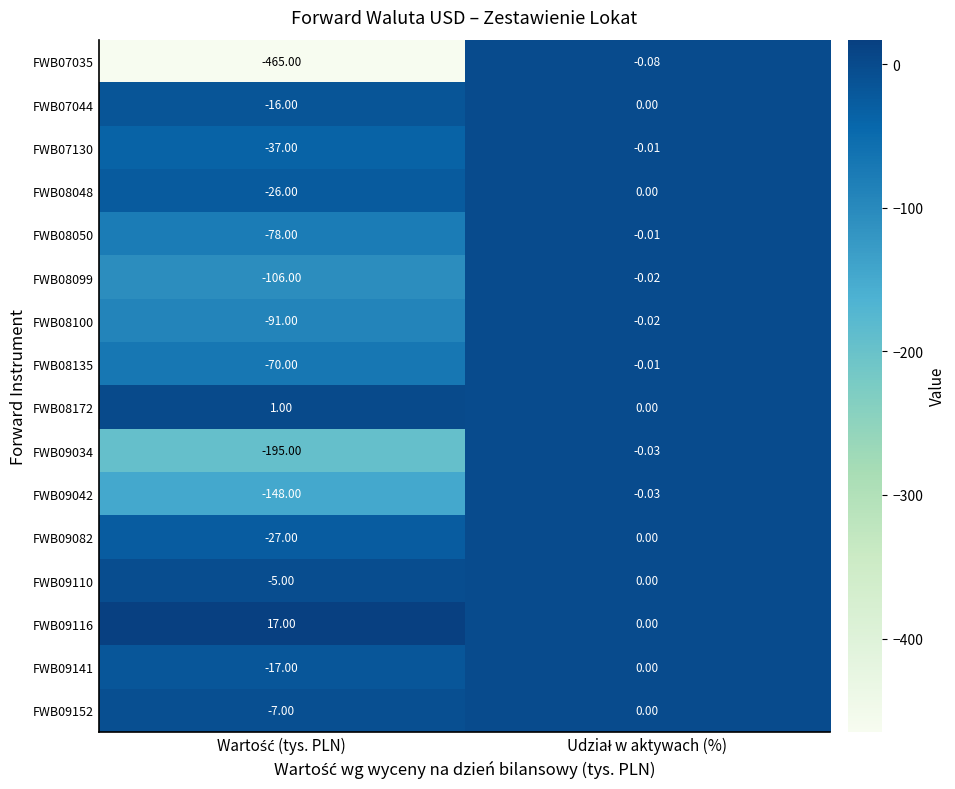

Reading left to right, what are all the values shown in this chart?

FWB07035: Wartość (tys. PLN)=-465.0	Udział w aktywach (%)=-0.1
FWB07044: Wartość (tys. PLN)=-16.0	Udział w aktywach (%)=0.0
FWB07130: Wartość (tys. PLN)=-37.0	Udział w aktywach (%)=-0.0
FWB08048: Wartość (tys. PLN)=-26.0	Udział w aktywach (%)=0.0
FWB08050: Wartość (tys. PLN)=-78.0	Udział w aktywach (%)=-0.0
FWB08099: Wartość (tys. PLN)=-106.0	Udział w aktywach (%)=-0.0
FWB08100: Wartość (tys. PLN)=-91.0	Udział w aktywach (%)=-0.0
FWB08135: Wartość (tys. PLN)=-70.0	Udział w aktywach (%)=-0.0
FWB08172: Wartość (tys. PLN)=1.0	Udział w aktywach (%)=0.0
FWB09034: Wartość (tys. PLN)=-195.0	Udział w aktywach (%)=-0.0
FWB09042: Wartość (tys. PLN)=-148.0	Udział w aktywach (%)=-0.0
FWB09082: Wartość (tys. PLN)=-27.0	Udział w aktywach (%)=0.0
FWB09110: Wartość (tys. PLN)=-5.0	Udział w aktywach (%)=0.0
FWB09116: Wartość (tys. PLN)=17.0	Udział w aktywach (%)=0.0
FWB09141: Wartość (tys. PLN)=-17.0	Udział w aktywach (%)=0.0
FWB09152: Wartość (tys. PLN)=-7.0	Udział w aktywach (%)=0.0